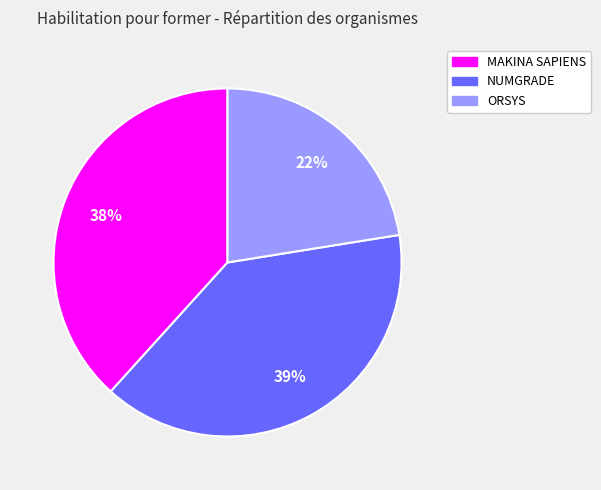

How many slices are in this pie chart?

3